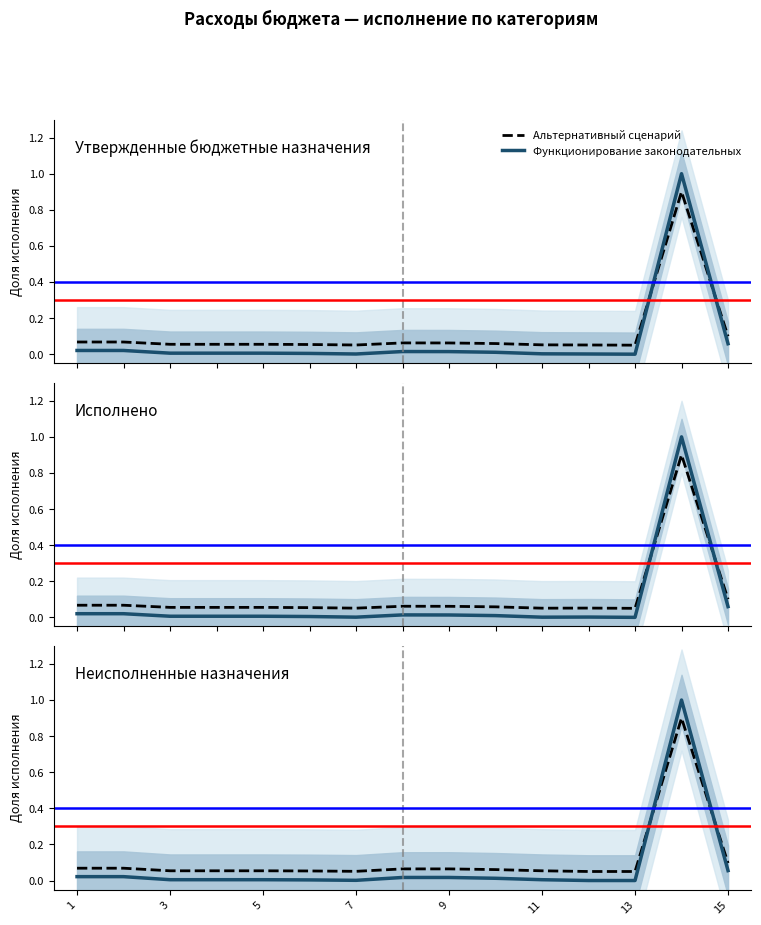

True or false: Функционирование законодательных and Исполнено intersect in this chart.

True